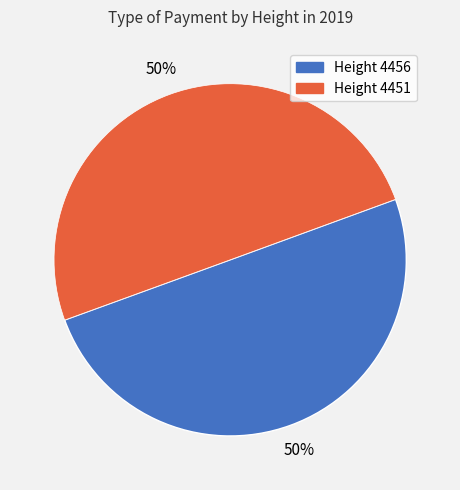

To the nearest percent, what is the average slice percentage?

50%